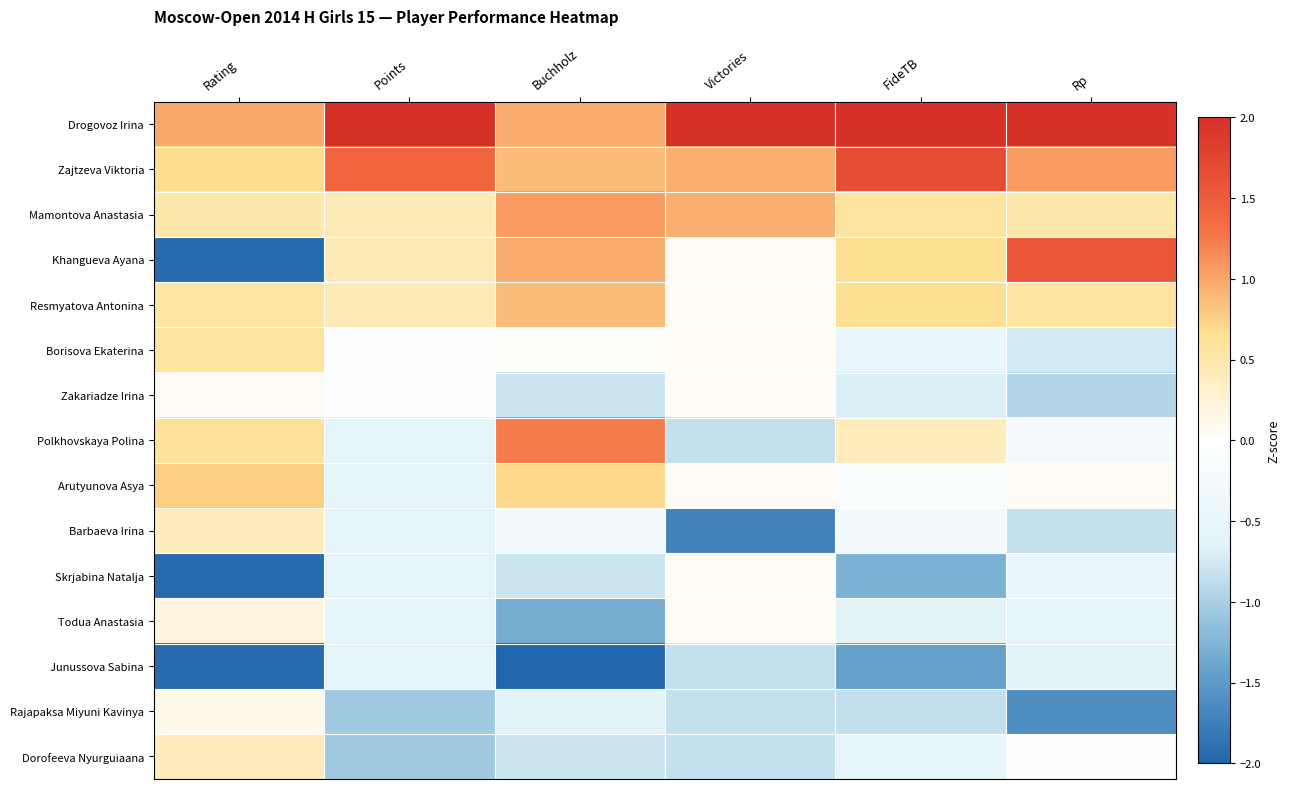

Reading right to left, list all the values displayed in this chart.

Drogovoz Irina: Rp=2.3	FideTB=2.2	Victories=2.7	Buchholz=1.0	Points=2.9	Rating=1.0
Zajtzeva Viktoria: Rp=1.1	FideTB=1.7	Victories=0.9	Buchholz=0.9	Points=1.4	Rating=0.7
Mamontova Anastasia: Rp=0.5	FideTB=0.6	Victories=0.9	Buchholz=1.1	Points=0.4	Rating=0.5
Khangueva Ayana: Rp=1.6	FideTB=0.7	Victories=0.1	Buchholz=1.0	Points=0.4	Rating=-1.9
Resmyatova Antonina: Rp=0.6	FideTB=0.7	Victories=0.1	Buchholz=0.9	Points=0.4	Rating=0.5
Borisova Ekaterina: Rp=-0.8	FideTB=-0.4	Victories=0.1	Buchholz=0.0	Points=-0.1	Rating=0.6
Zakariadze Irina: Rp=-0.9	FideTB=-0.7	Victories=0.1	Buchholz=-0.8	Points=-0.1	Rating=0.1
Polkhovskaya Polina: Rp=-0.2	FideTB=0.4	Victories=-0.8	Buchholz=1.2	Points=-0.6	Rating=0.6
Arutyunova Asya: Rp=0.1	FideTB=-0.1	Victories=0.1	Buchholz=0.7	Points=-0.6	Rating=0.8
Barbaeva Irina: Rp=-0.8	FideTB=-0.3	Victories=-1.7	Buchholz=-0.3	Points=-0.6	Rating=0.4
Skrjabina Natalja: Rp=-0.4	FideTB=-1.3	Victories=0.1	Buchholz=-0.8	Points=-0.6	Rating=-1.9
Todua Anastasia: Rp=-0.6	FideTB=-0.6	Victories=0.1	Buchholz=-1.3	Points=-0.6	Rating=0.2
Junussova Sabina: Rp=-0.6	FideTB=-1.4	Victories=-0.8	Buchholz=-2.1	Points=-0.6	Rating=-1.9
Rajapaksa Miyuni Kavinya: Rp=-1.6	FideTB=-0.9	Victories=-0.8	Buchholz=-0.6	Points=-1.1	Rating=0.1
Dorofeeva Nyurguiaana: Rp=-0.1	FideTB=-0.5	Victories=-0.8	Buchholz=-0.8	Points=-1.1	Rating=0.4